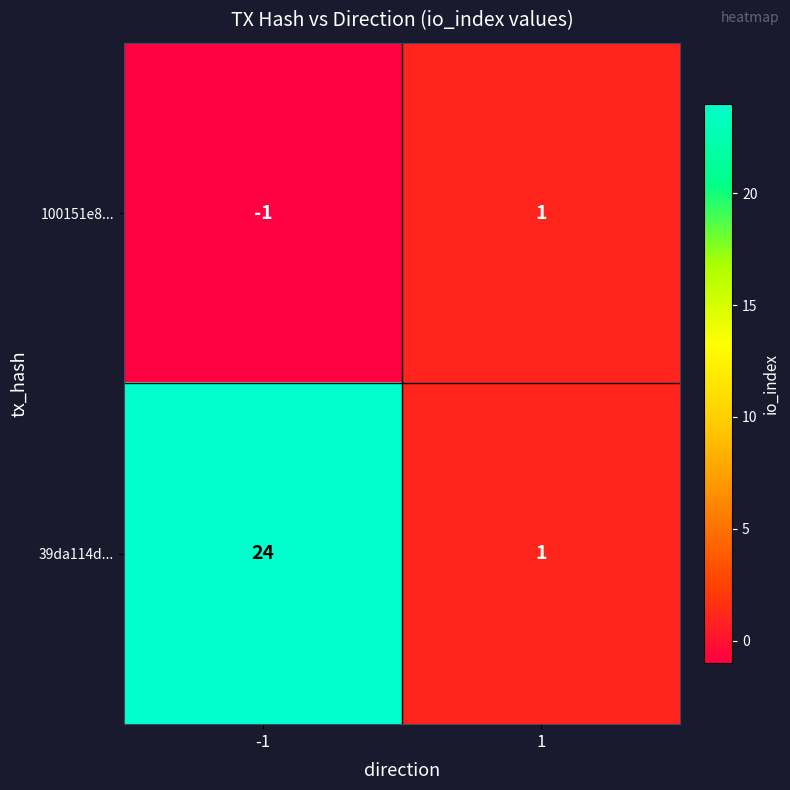

The value of 100151e8... at 1 is 2. True or false?

False